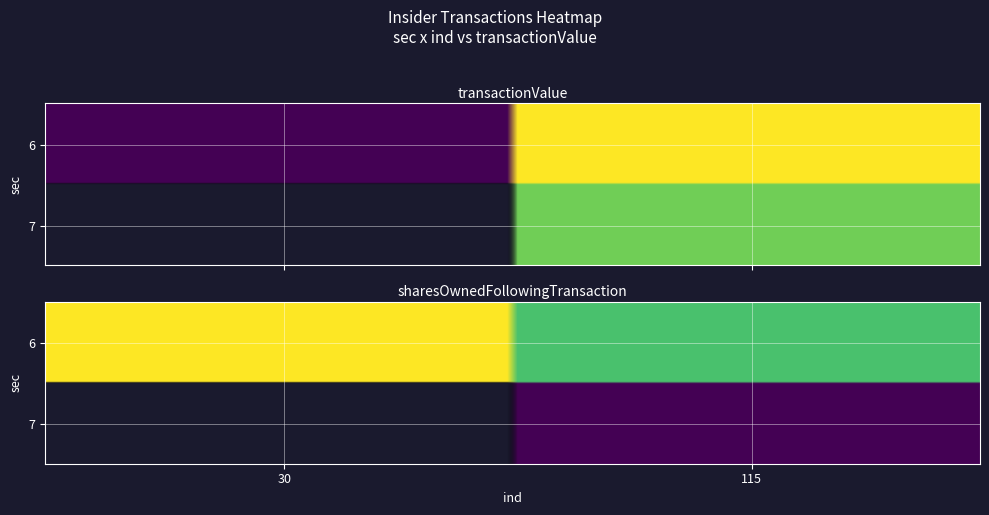

Reading left to right, what are all the values shown in this chart?

6: 6=285660	7=591840
7: 6=0	7=525000